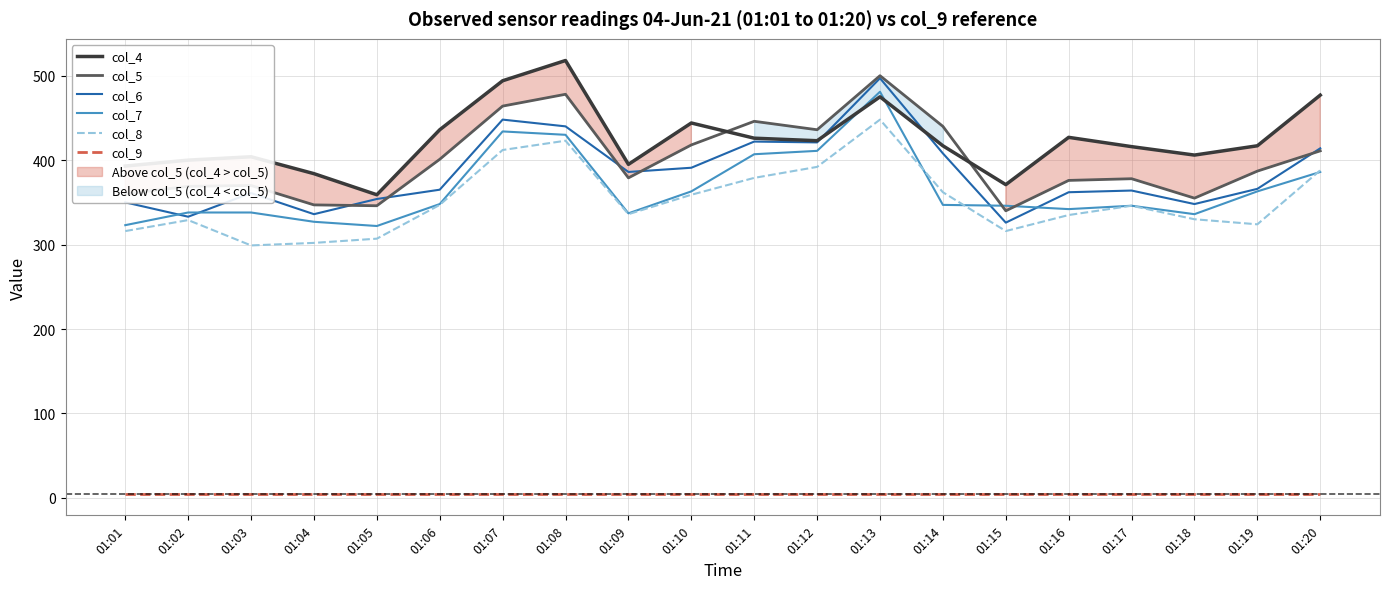

Reading left to right, extract all data points from this chart.

col_9: 5	5	5	5	5	5	5	5	5	5	5	5	5	5	5	5	5	5	5	5
col_6: 350	333	361	336	354	365	448	440	386	391	422	421	497	408	326	362	364	348	366	414
col_7: 323	338	338	327	322	348	434	430	337	363	407	411	481	347	346	342	346	336	363	386
col_8: 316	329	299	302	307	347	412	423	336	359	379	392	448	362	316	335	346	330	324	388
col_5: 360	369	370	347	346	401	464	478	379	418	446	436	500	440	340	376	378	355	387	411
col_4: 393	400	404	384	359	436	494	518	395	444	426	423	475	417	371	427	416	406	417	477